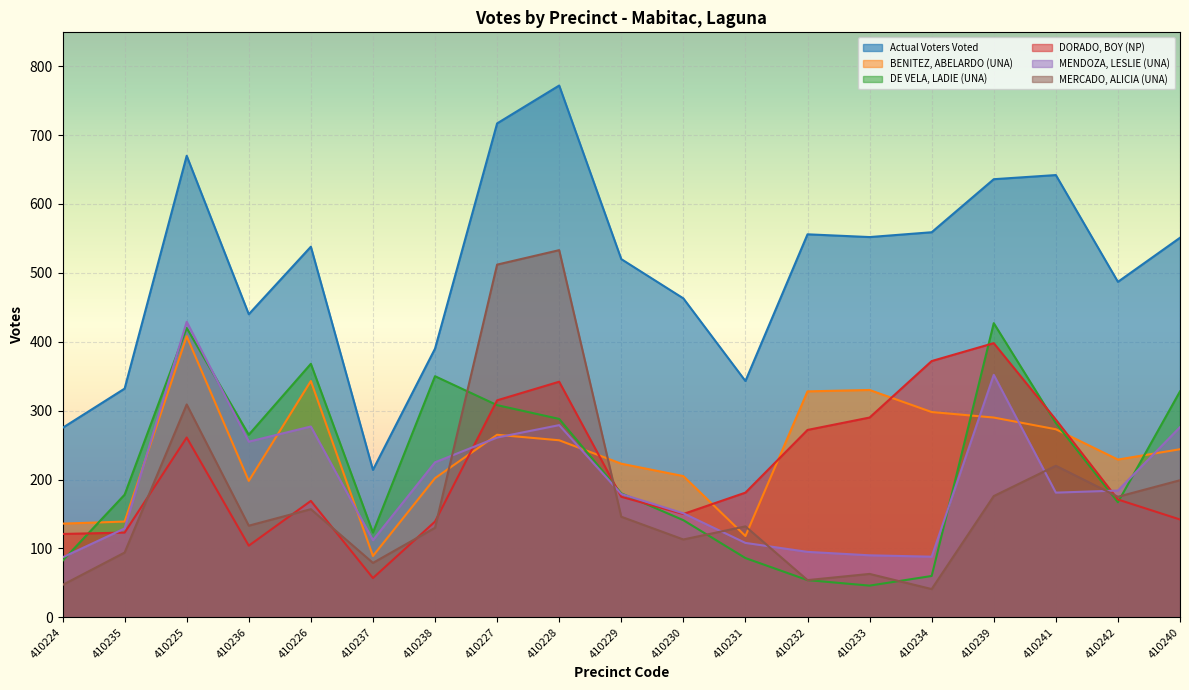

The value of DE VELA, LADIE (UNA) at 410234 is 60. True or false?

True